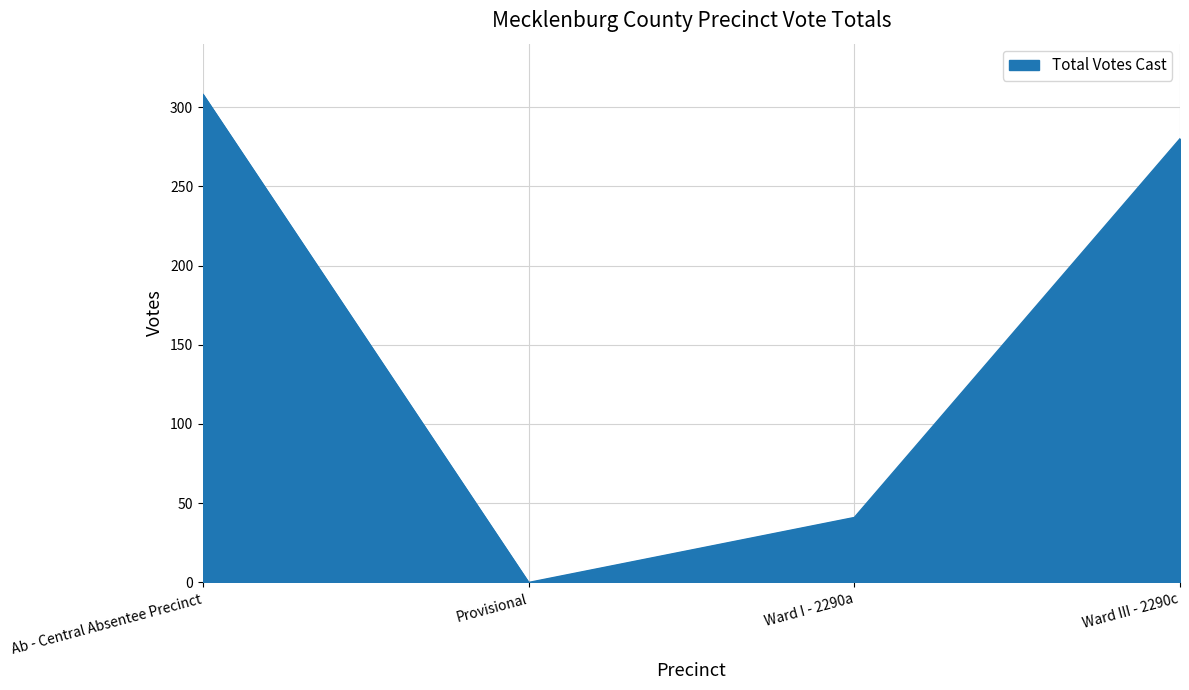

Rank the categories by value from highest to lowest.

Ab - Central Absentee Precinct, Ward III - 2290c, Ward I - 2290a, Provisional